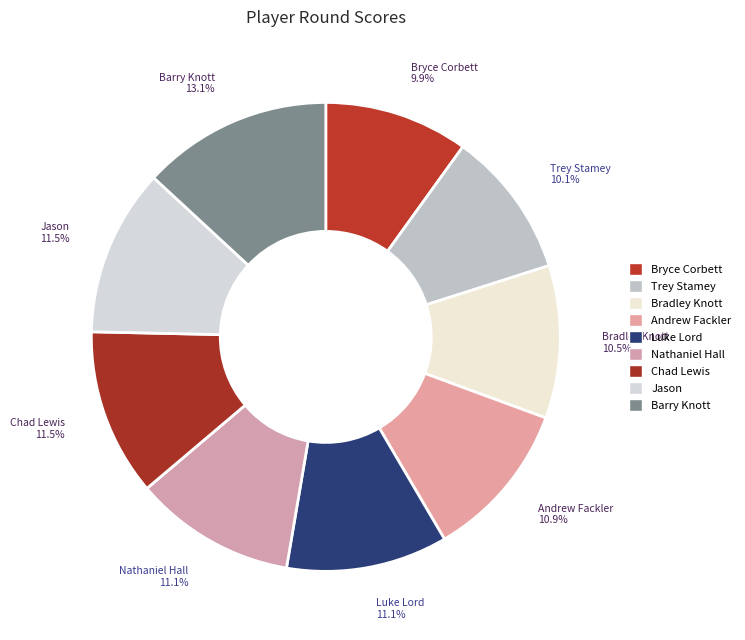

What is the largest slice in the pie chart?

Barry Knott